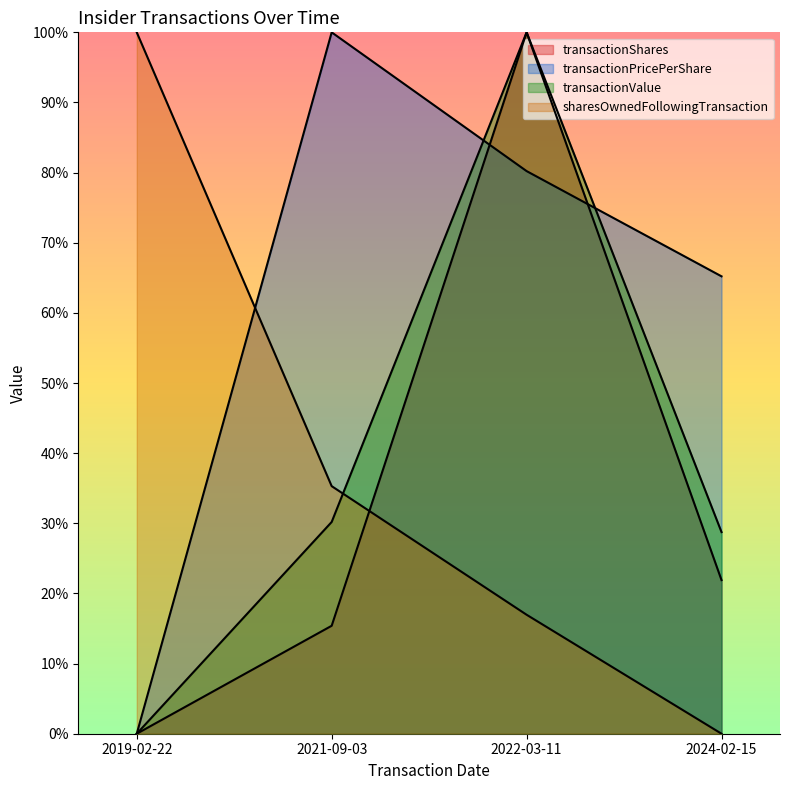

How many lines are shown in the chart?

4